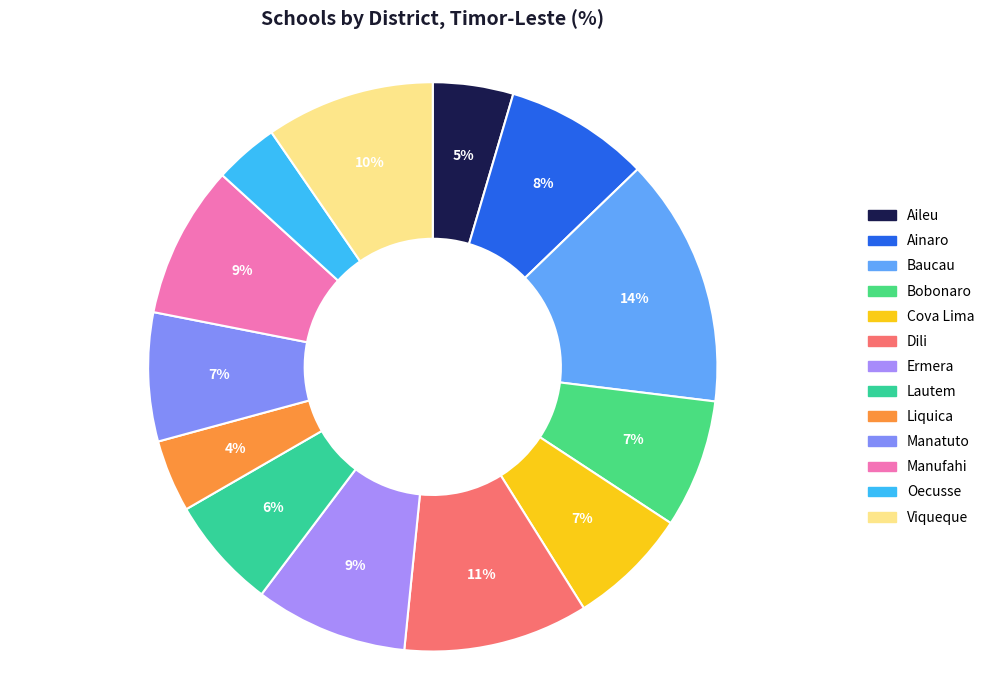

How many segments does this pie chart have?

13